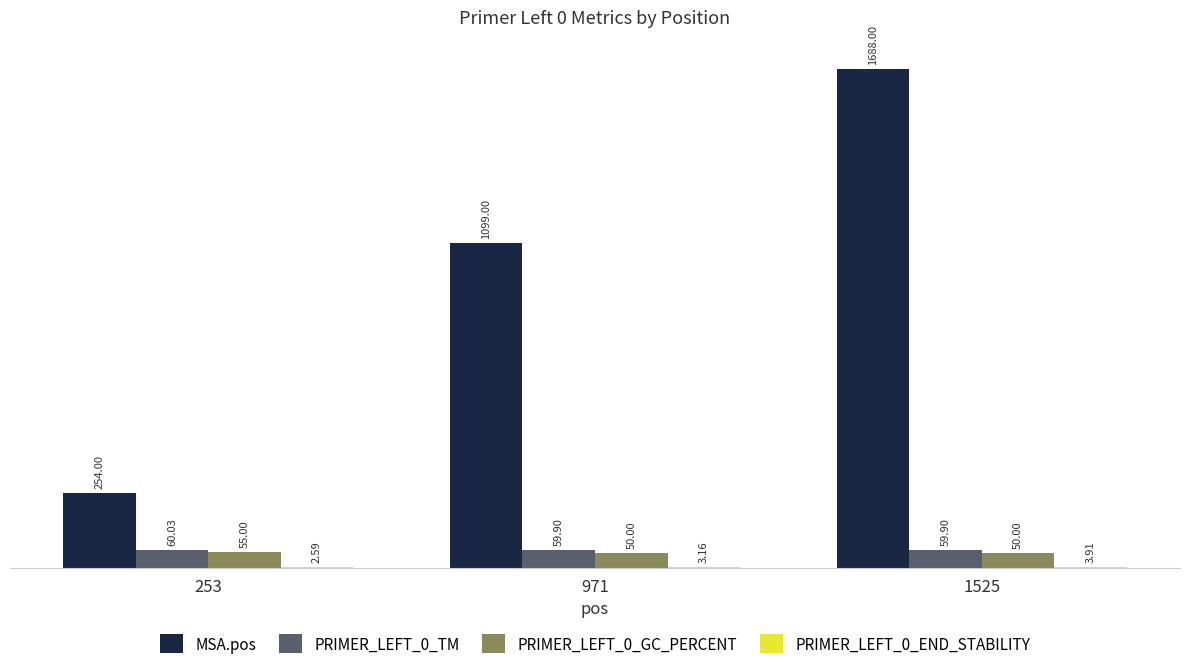

Which series has the largest total across all categories?

MSA.pos